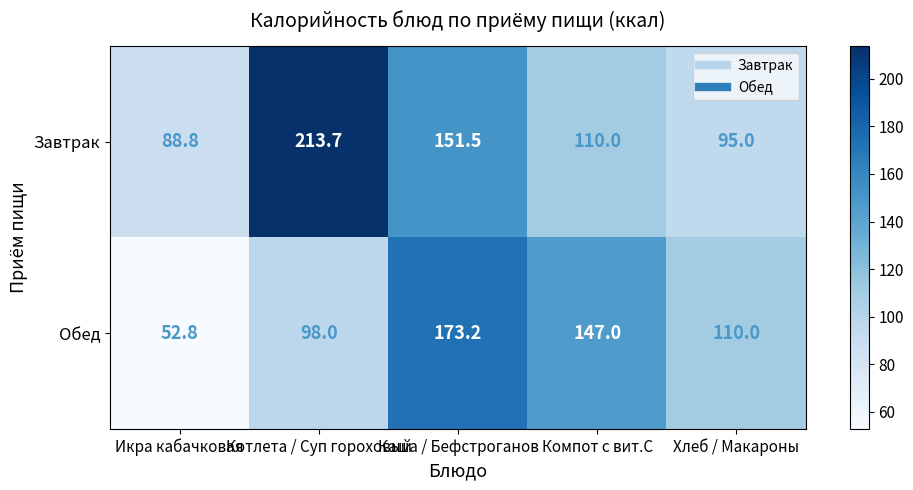

Count the number of data series in this chart.

2